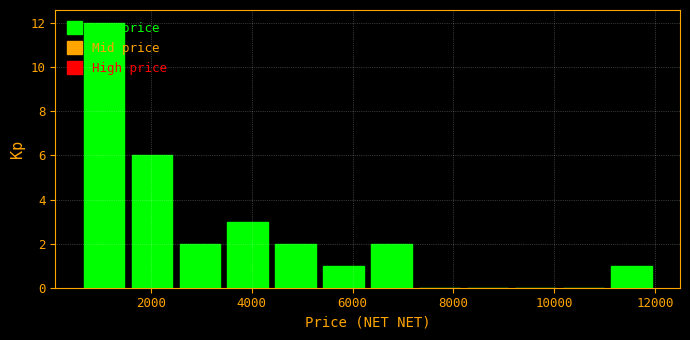

Reading left to right, transcribe this chart: for each bar, give the range it covers on the x-axis and its height. Neither the bar edges nor the heights are printed on the chart, so give them approximately, as read against the axes.

600 to 1550: 12
1550 to 2500: 6
2500 to 3450: 2
3450 to 4400: 3
4400 to 5350: 2
5350 to 6300: 1
6300 to 7250: 2
7250 to 8200: 0
8200 to 9150: 0
9150 to 10100: 0
10100 to 11050: 0
11050 to 12000: 1